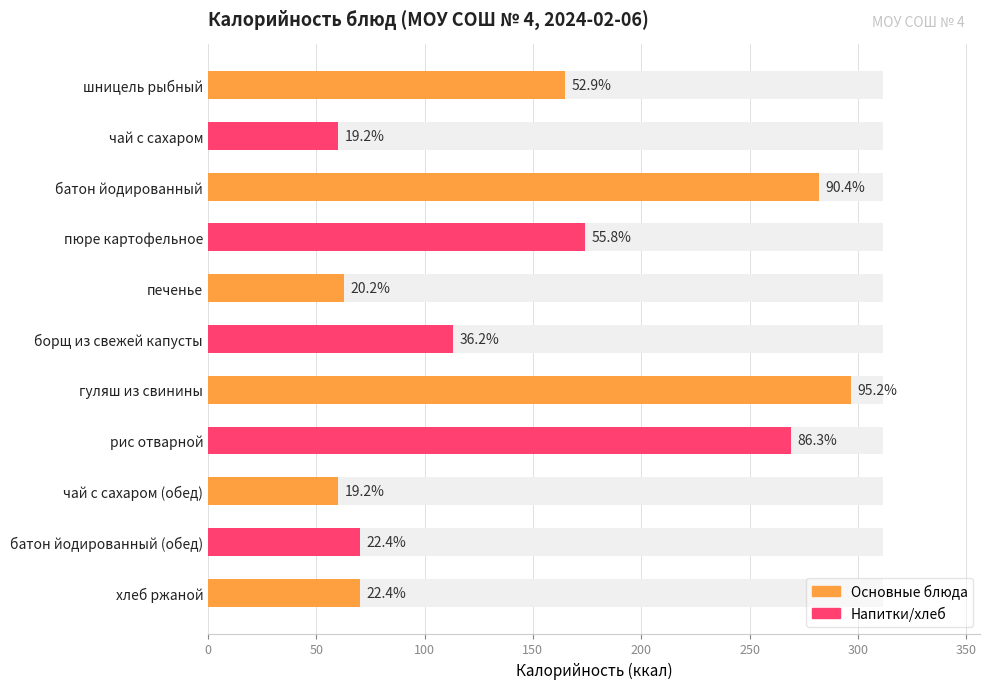

Are the bars horizontal?

Yes